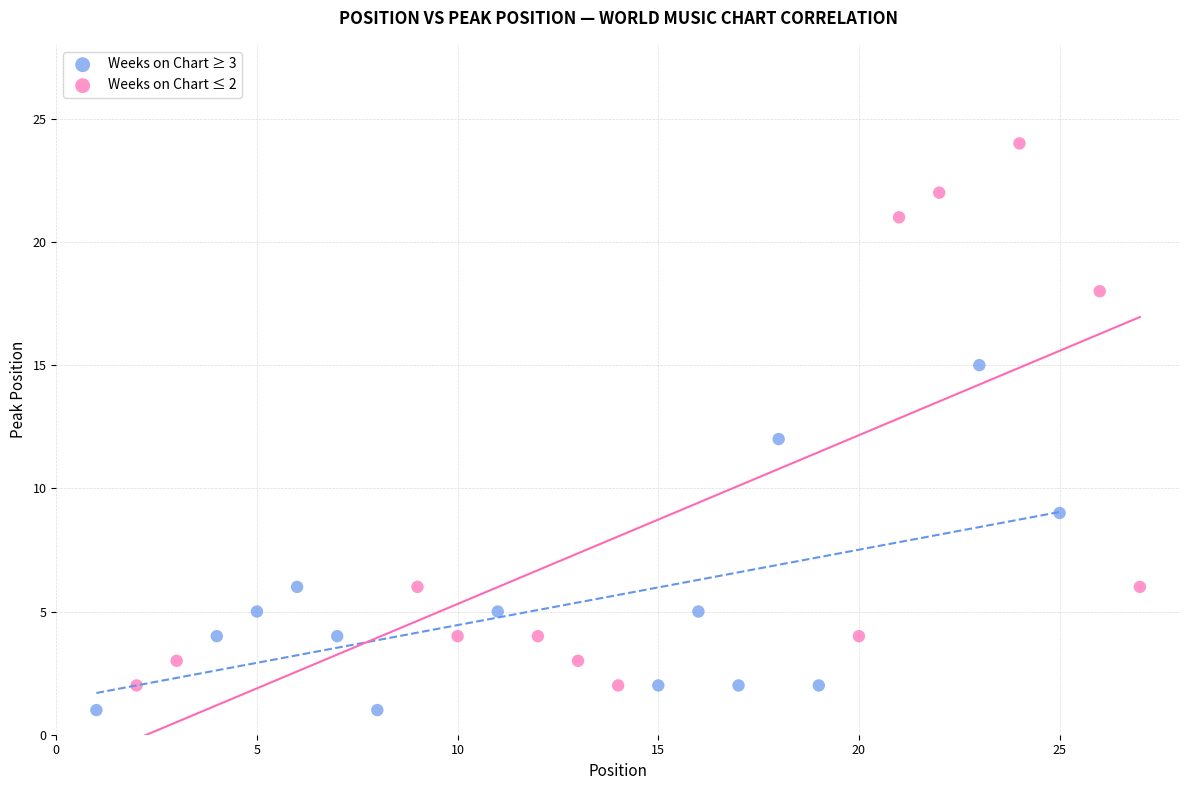

Which series has the widest spread of Y values?

Weeks on Chart ≤ 2